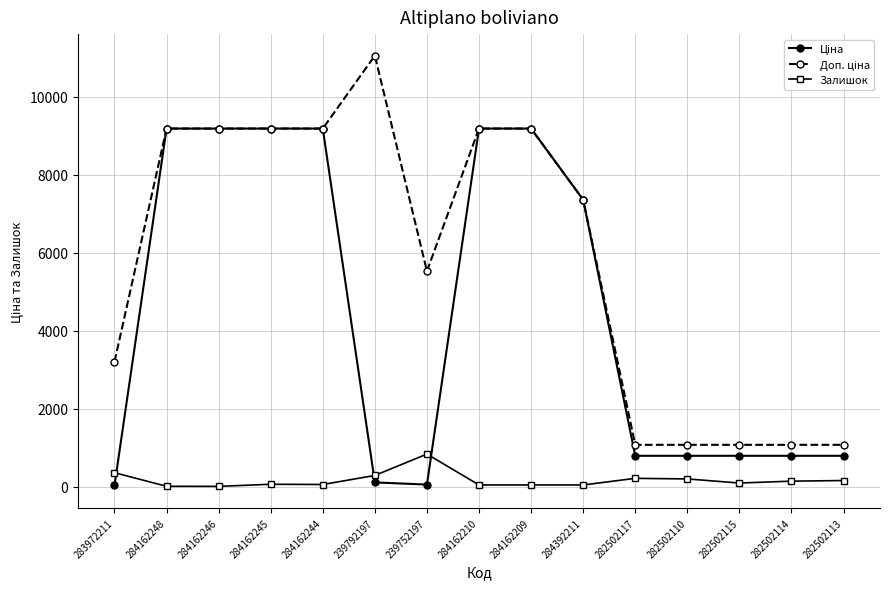

At how many categories does at least one series exceed 3358?

9